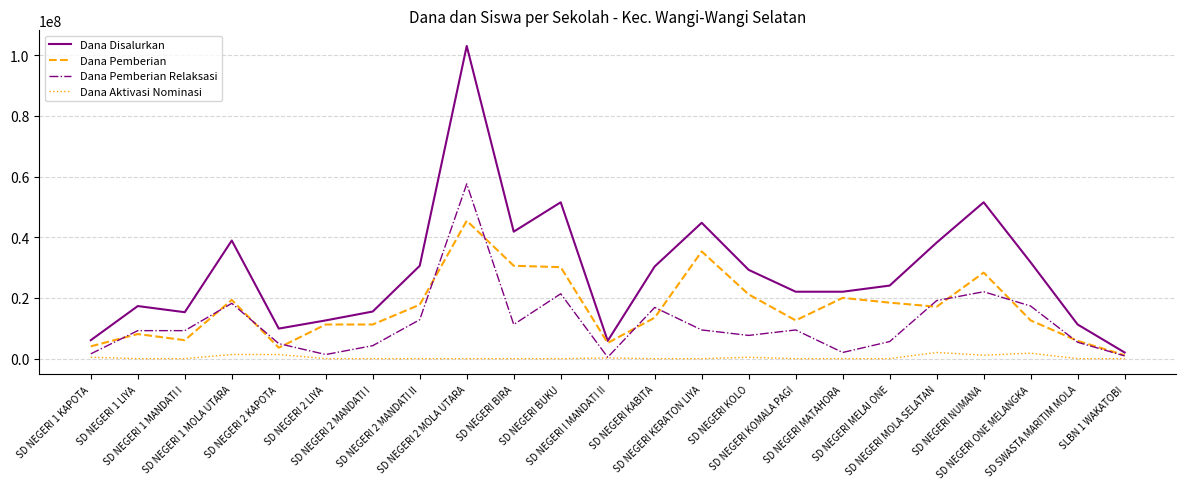

What is the average value of the Dana Disalurkan series?

28516304